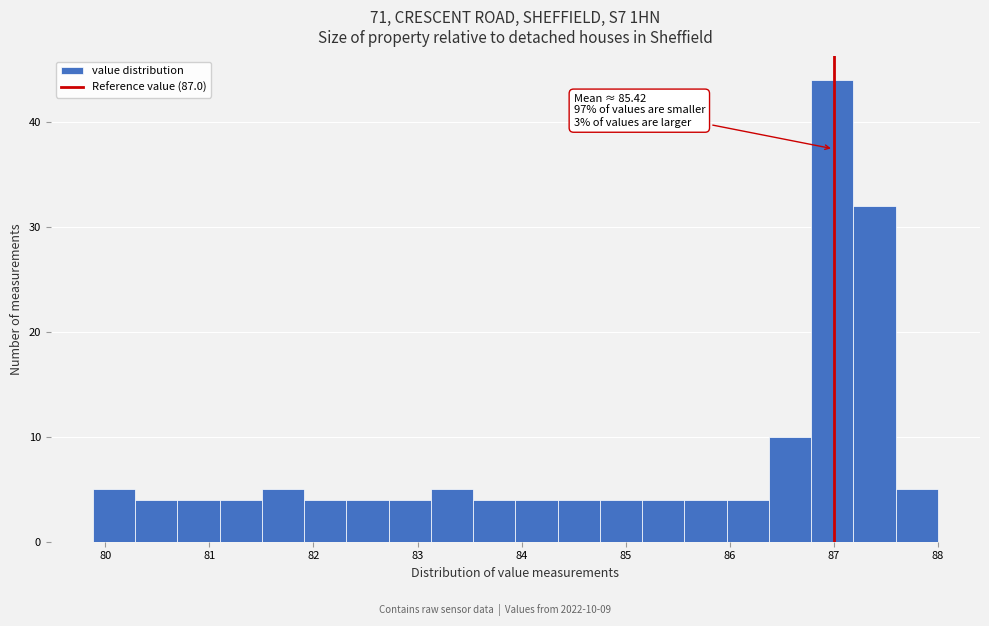

Which range on the x-axis has the tallest bar?

86.8 to 87.2